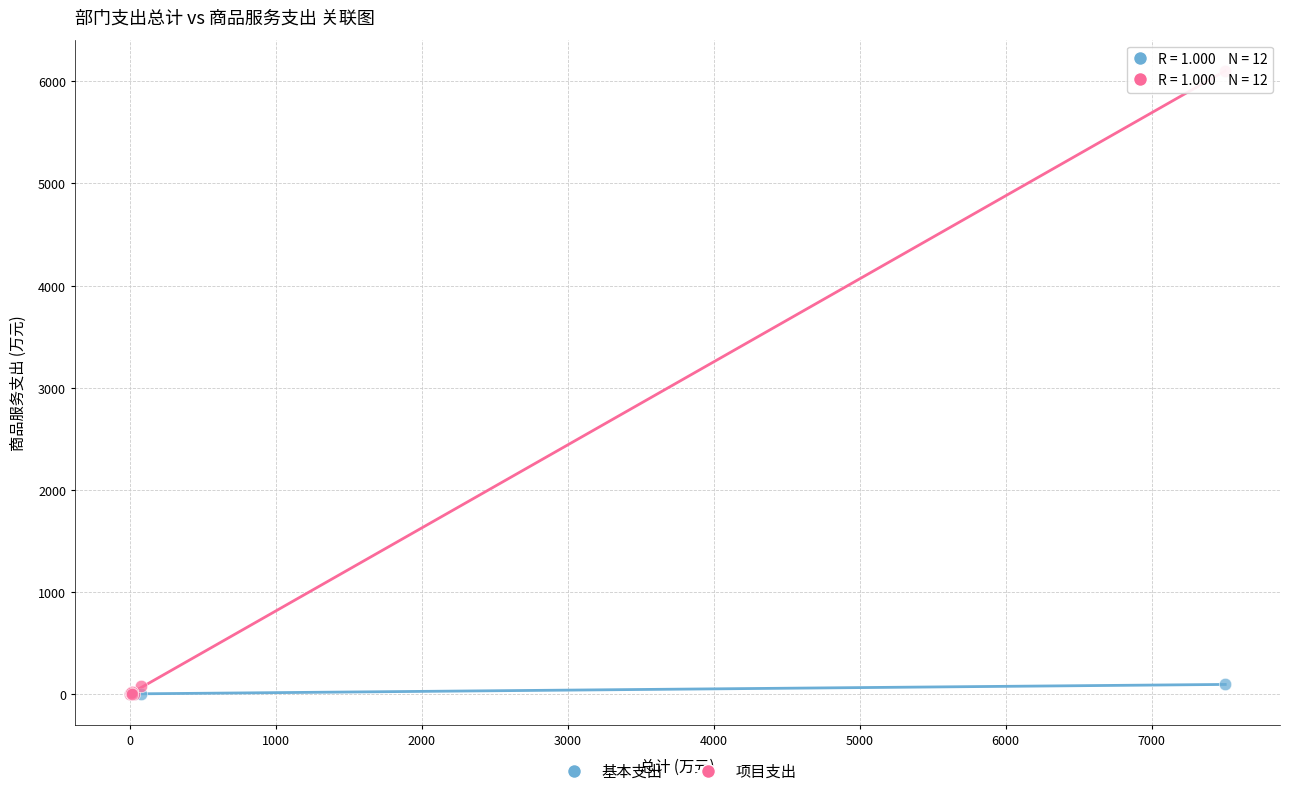

What are all the series names shown in the legend?

基本支出, 项目支出